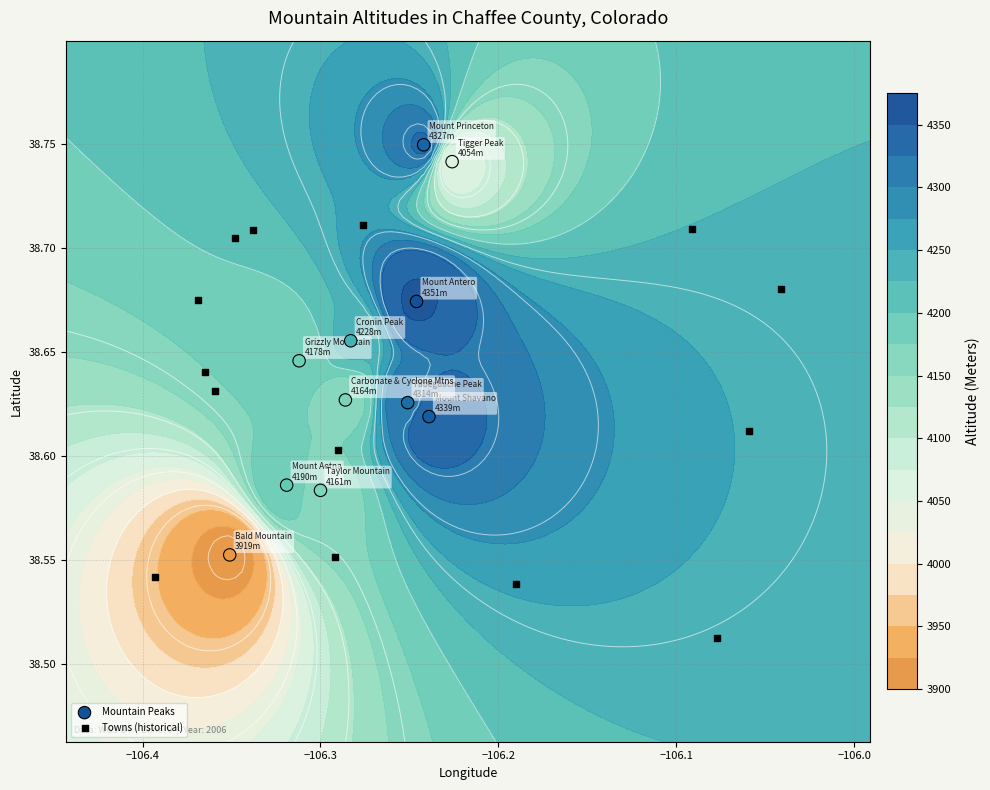

Reading left to right, list all the values displayed in this chart.

Mount Antero: 0=38.7	1=-106.2	2=4351.0
Mount Shavano: 0=38.6	1=-106.2	2=4339.0
Mount Princeton: 0=38.7	1=-106.2	2=4327.0
Tabeguache Peak: 0=38.6	1=-106.3	2=4314.0
Cronin Peak: 0=38.7	1=-106.3	2=4228.0
Mount Aetna: 0=38.6	1=-106.3	2=4190.0
Grizzly Mountain: 0=38.6	1=-106.3	2=4178.0
Taylor Mountain: 0=38.6	1=-106.3	2=4161.0
Carbonate & Cyclone Mtns: 0=38.6	1=-106.3	2=4164.0
Tigger Peak: 0=38.7	1=-106.2	2=4054.0
Bald Mountain: 0=38.6	1=-106.4	2=3919.0